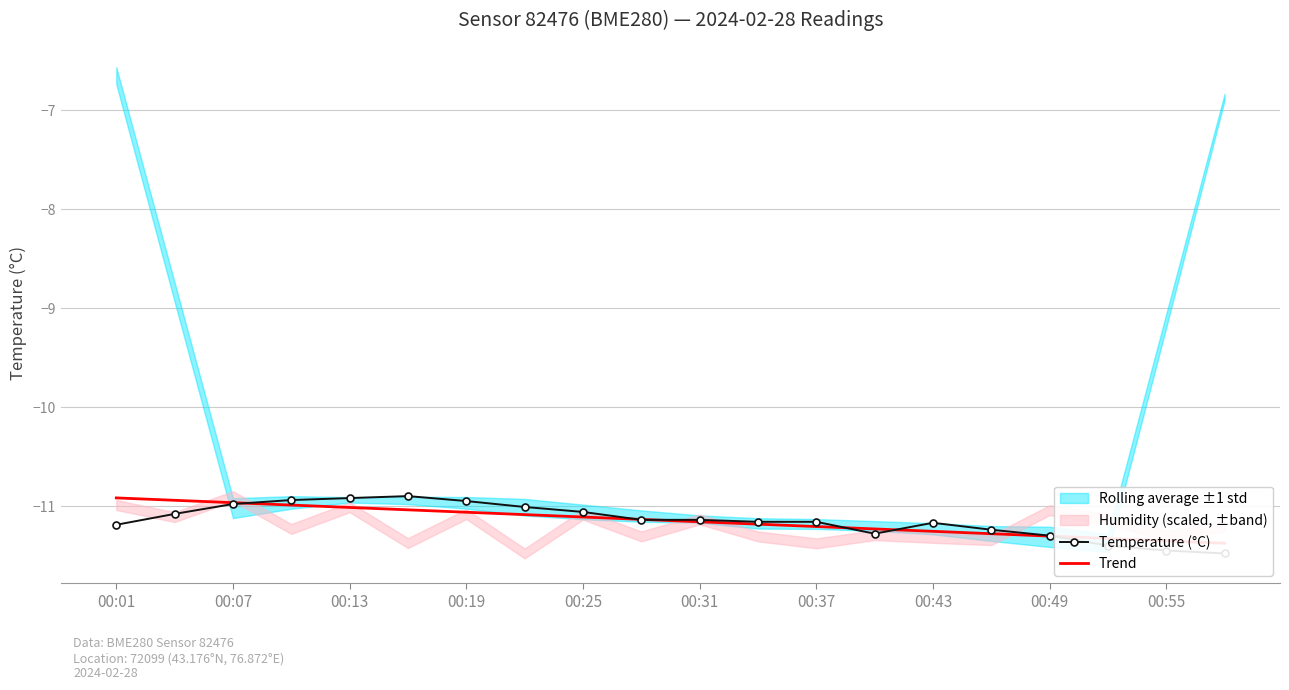

Rank the categories by Trend value from lowest to highest.

19, 18, 17, 16, 15, 14, 13, 12, 11, 10, 00:55, 00:49, 00:43, 00:37, 00:31, 00:25, 00:19, 00:13, 00:07, 00:01